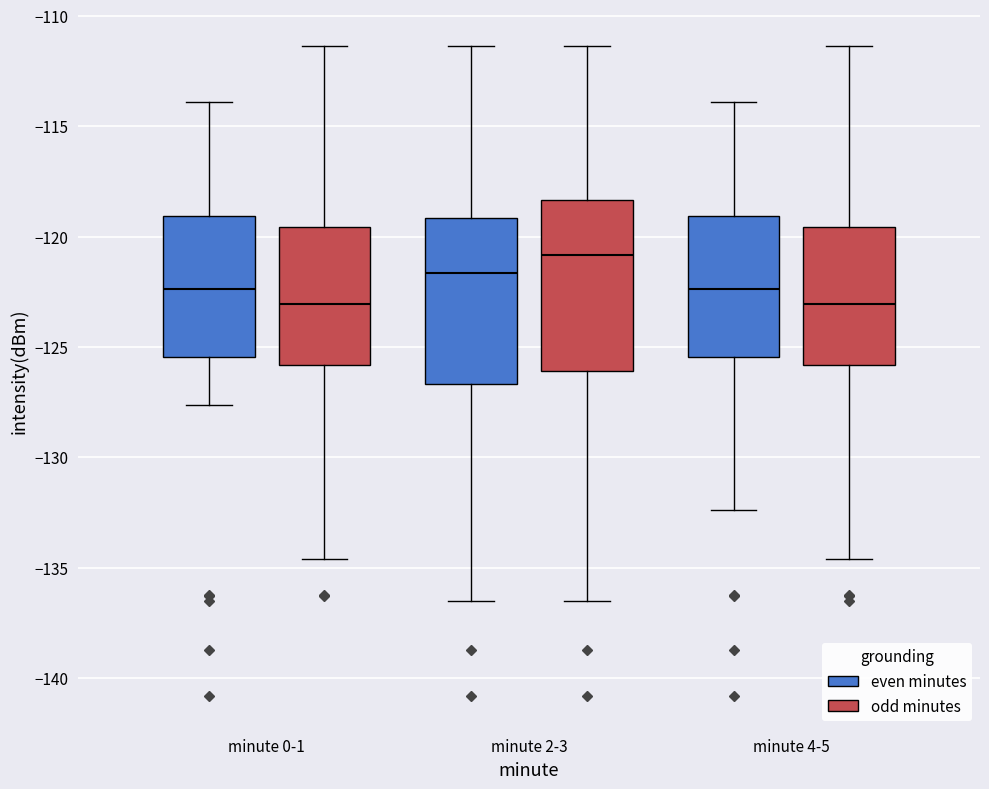

Where does the upper whisker of the box for minute 2-3 (even minutes) end on the y-axis? The values are not printed on the chart, so give them approximately, as read against the axis.

-111.5